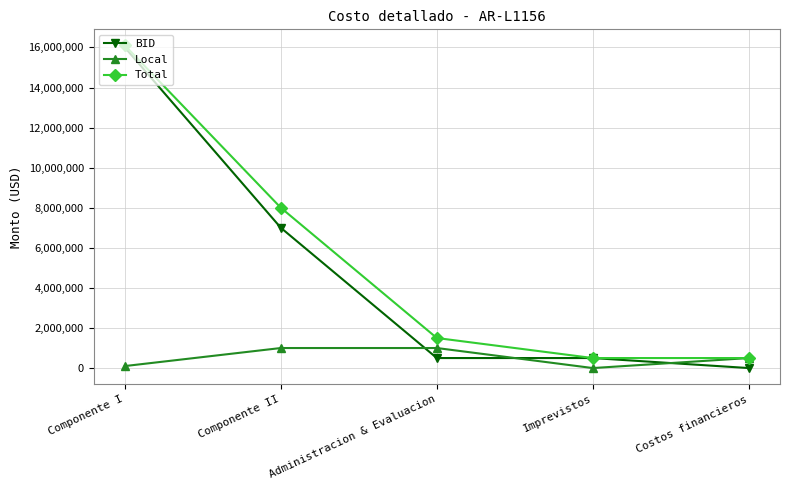

Reading left to right, what are all the values shown in this chart?

BID: 16000000	7000000	500000	500000	0
Local: 100000	1000000	1000000	0	500000
Total: 16100000	8000000	1500000	500000	500000